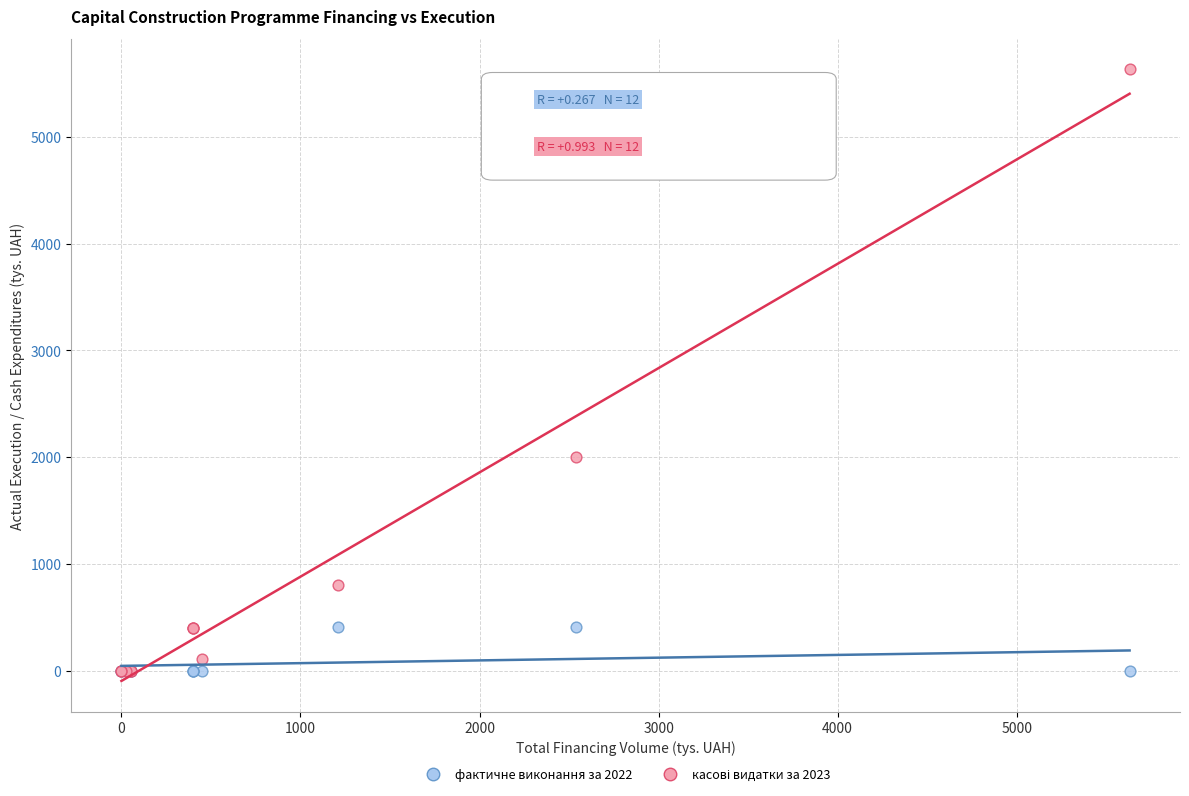

Across all series, what Y value is closest to 2815?

2001.8